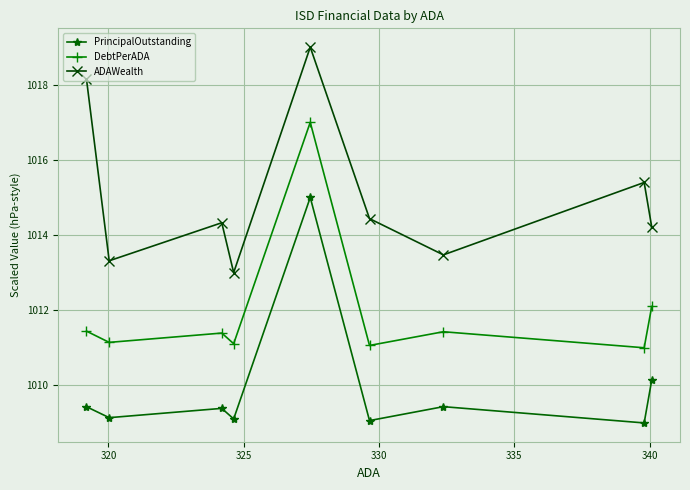

What is the difference between the maximum and second lowest values in the ADAWealth series?

5.7